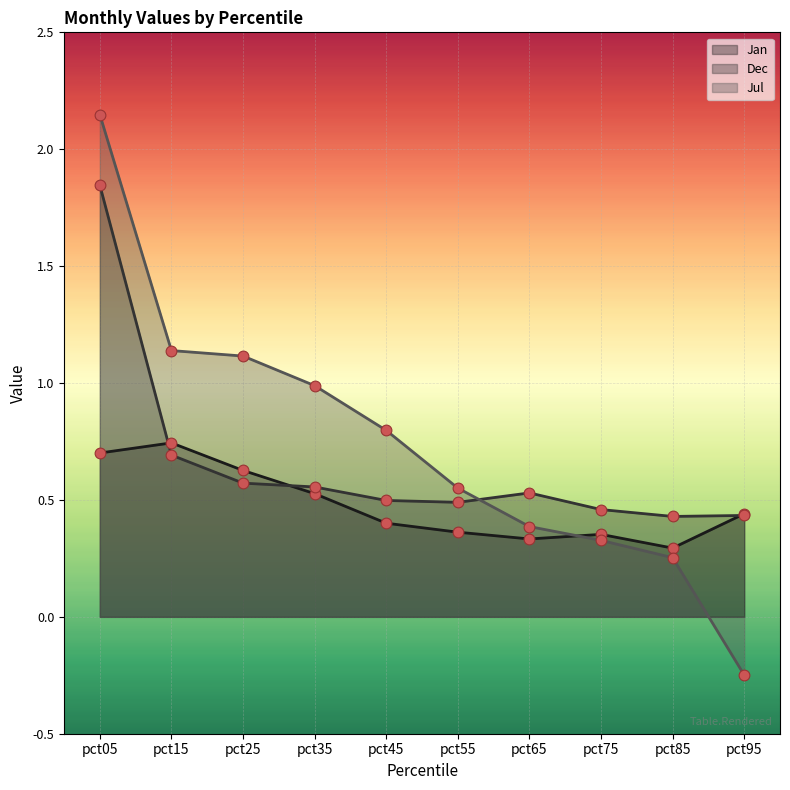

At how many categories does at least one series exceed 0?

10